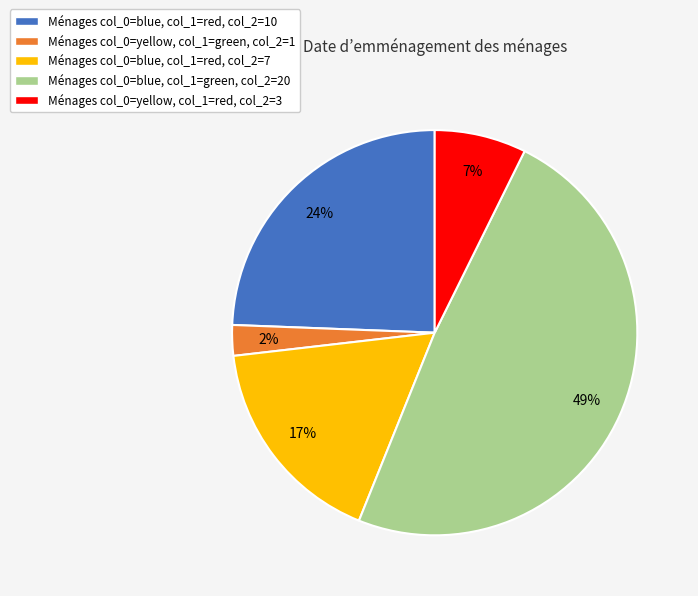

To the nearest percent, what is the average slice percentage?

20%